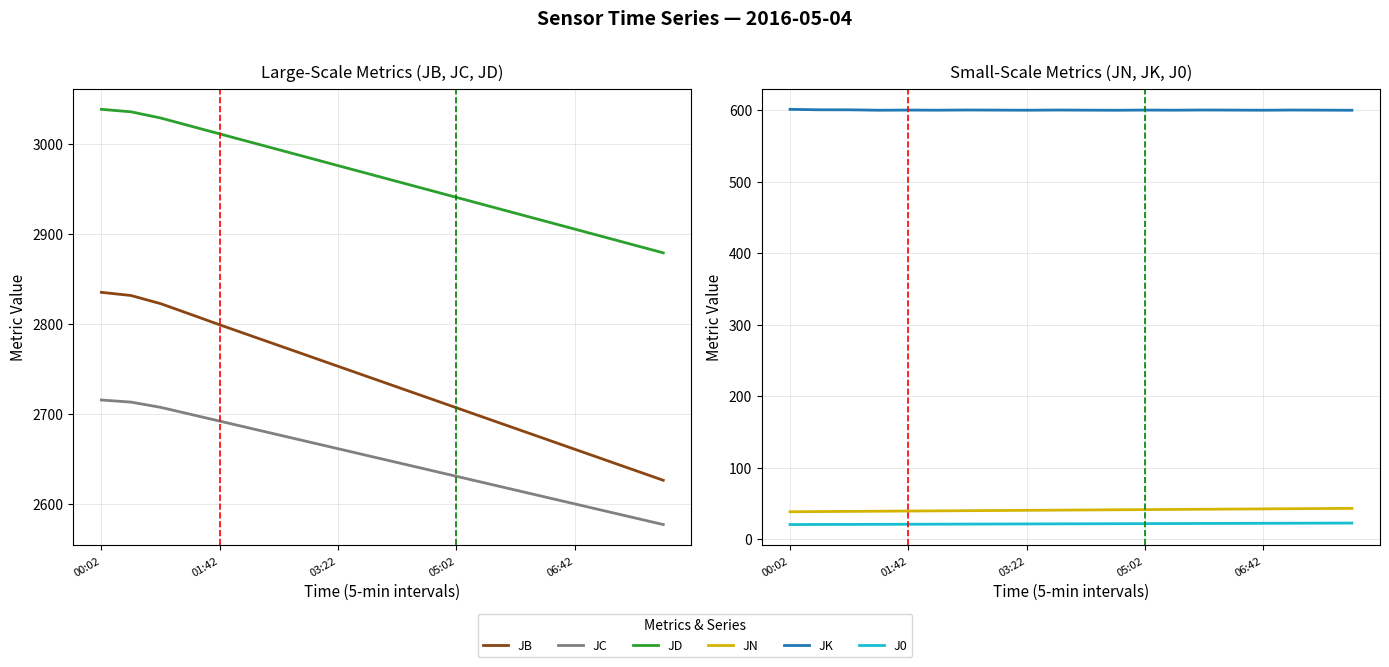

Rank the series at 17 from lowest to highest value.

J0, JN, JK, JC, JB, JD